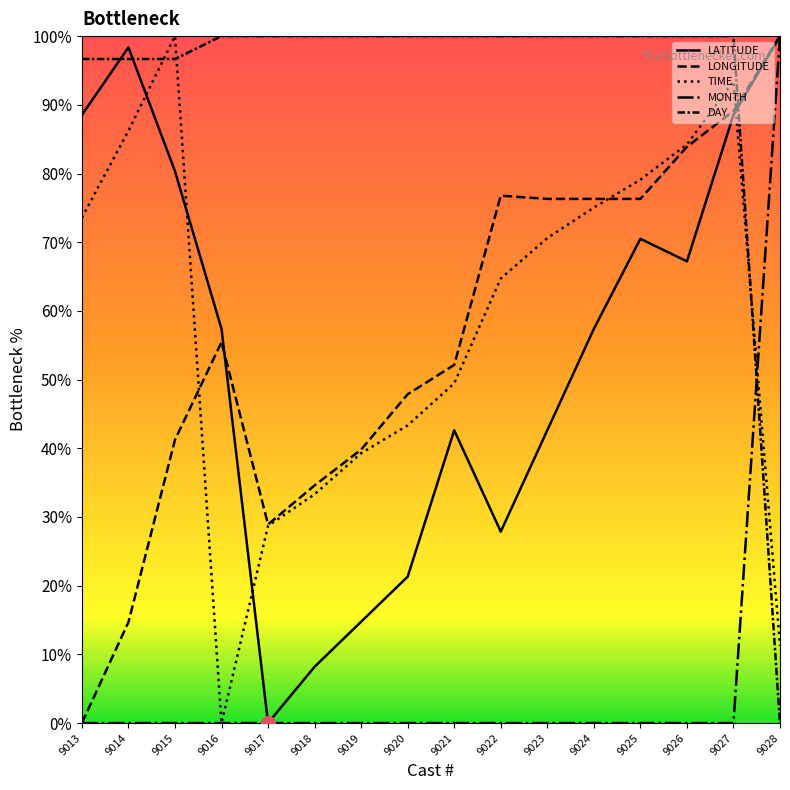

What is the greatest value displayed?

100.0